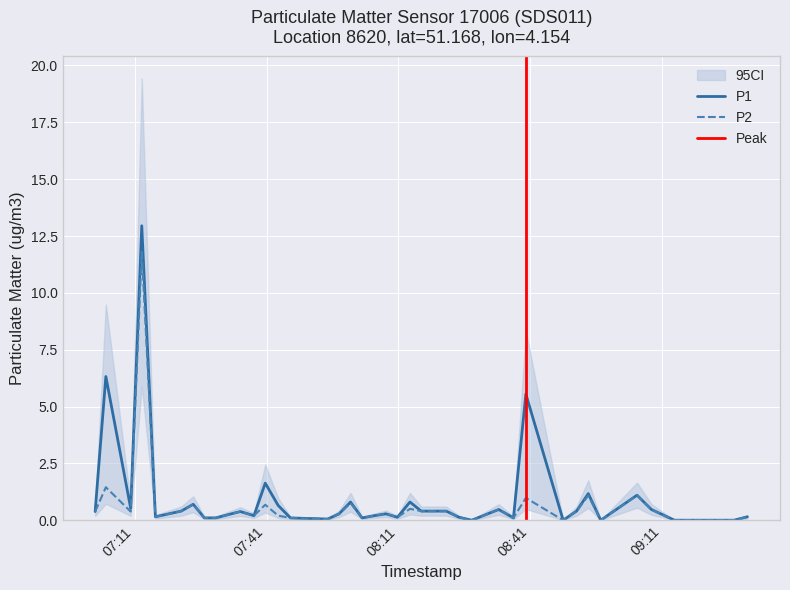

What is the average value of the P2 series?

0.6